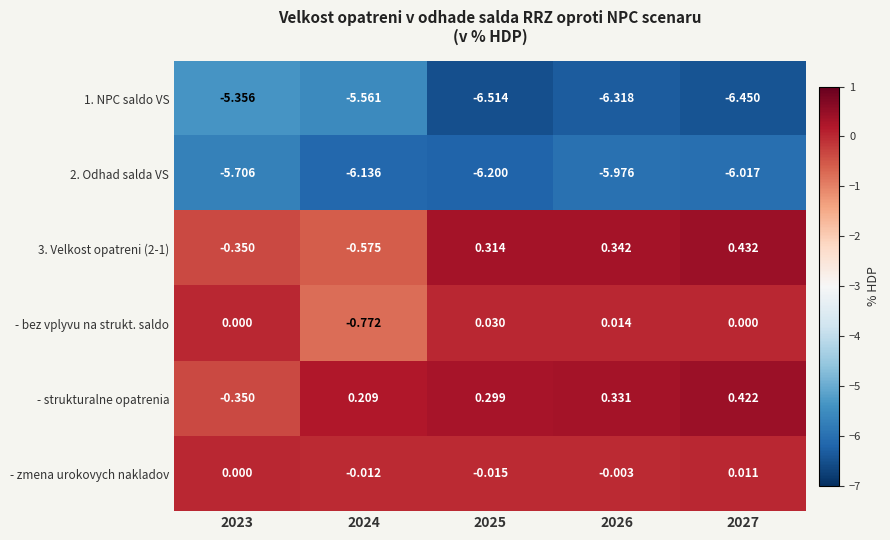

Is the value of 2. Odhad salda VS at 2026 greater than the value of 3. Velkost opatreni (2-1) at 2025?

No